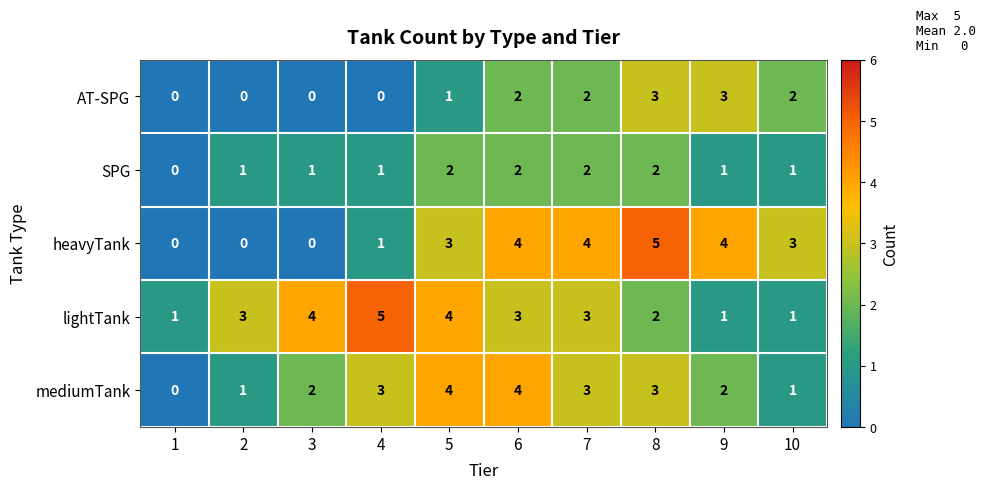

True or false: mediumTank has a value of 1 at 1.

False